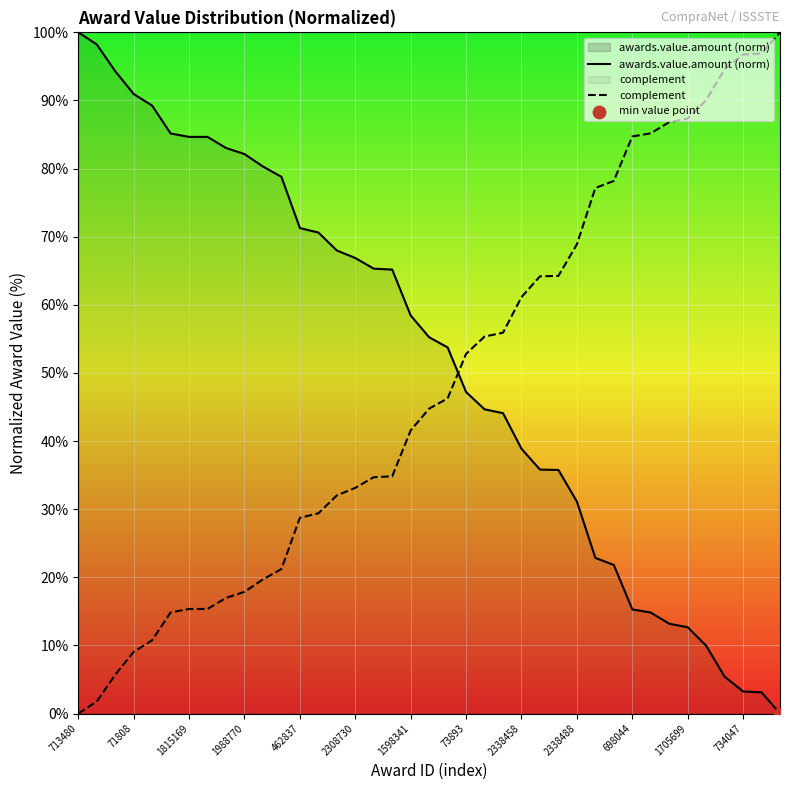

Which series reaches the maximum Y coordinate?

awards.value.amount (norm)